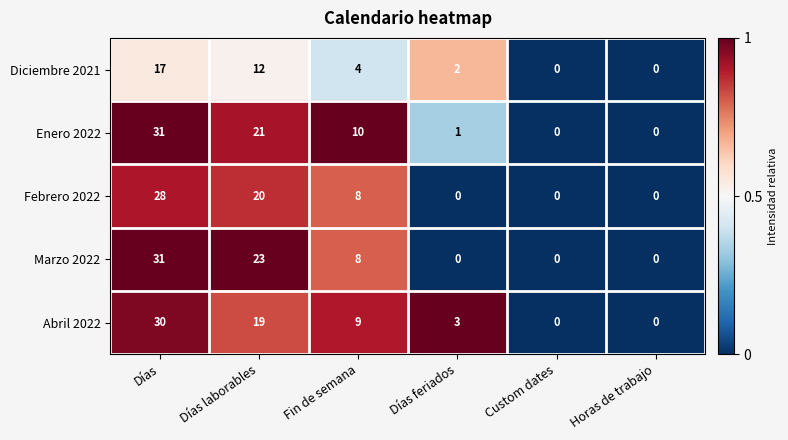

Count the number of data series in this chart.

5